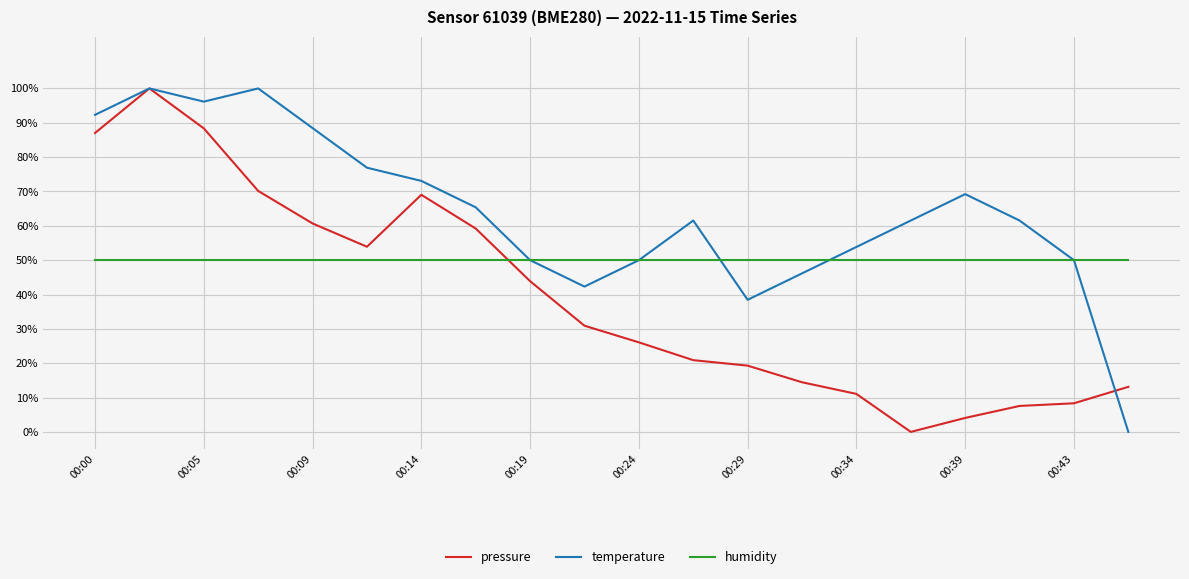

Which series has the largest total across all categories?

temperature